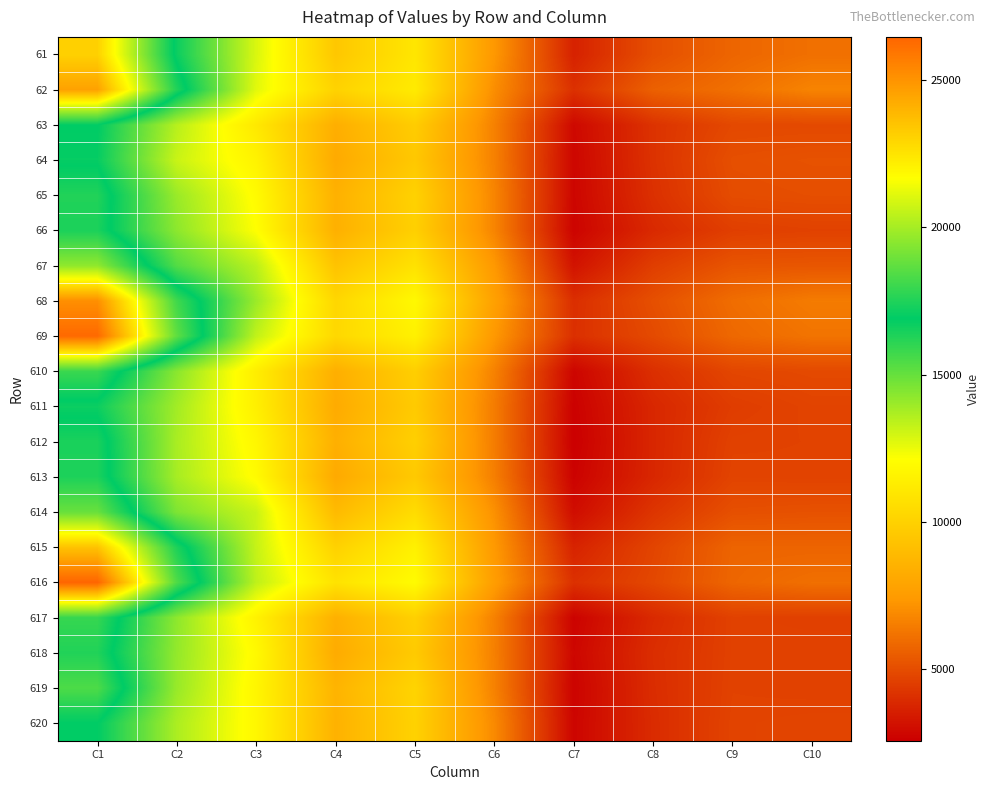

Count the number of categories in the chart.

10